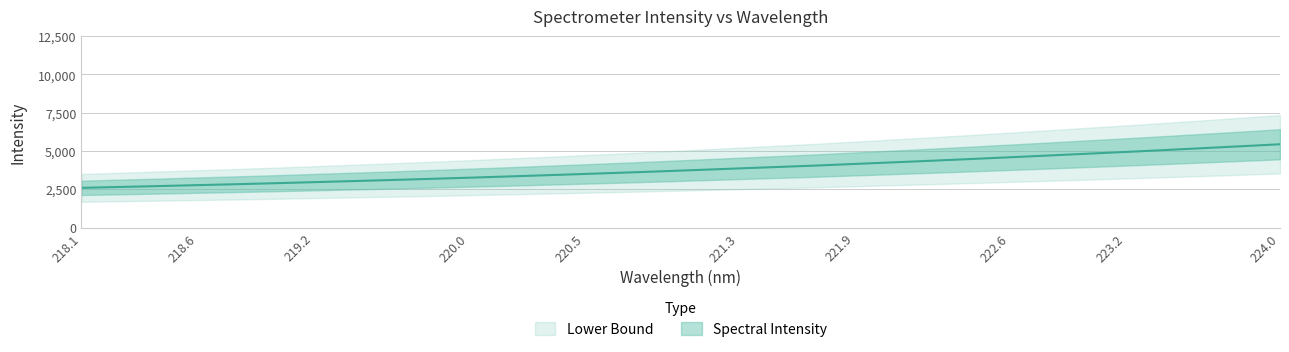

At which category does the chart reach its minimum across all series?

218.1